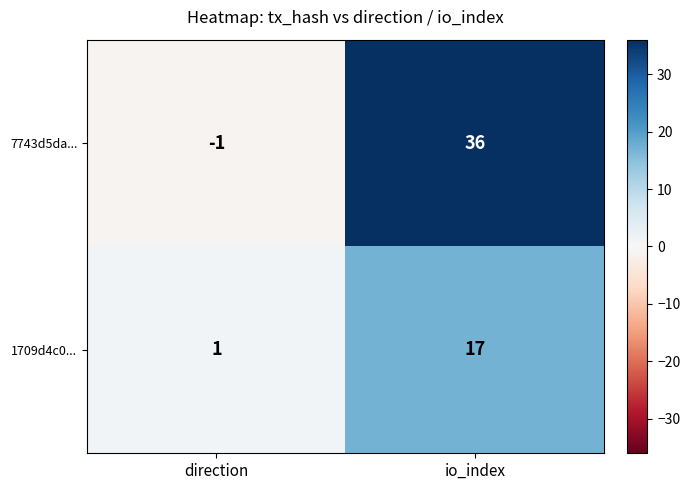

Reading left to right, list all the values displayed in this chart.

7743d5da...: direction=-1	io_index=36
1709d4c0...: direction=1	io_index=17